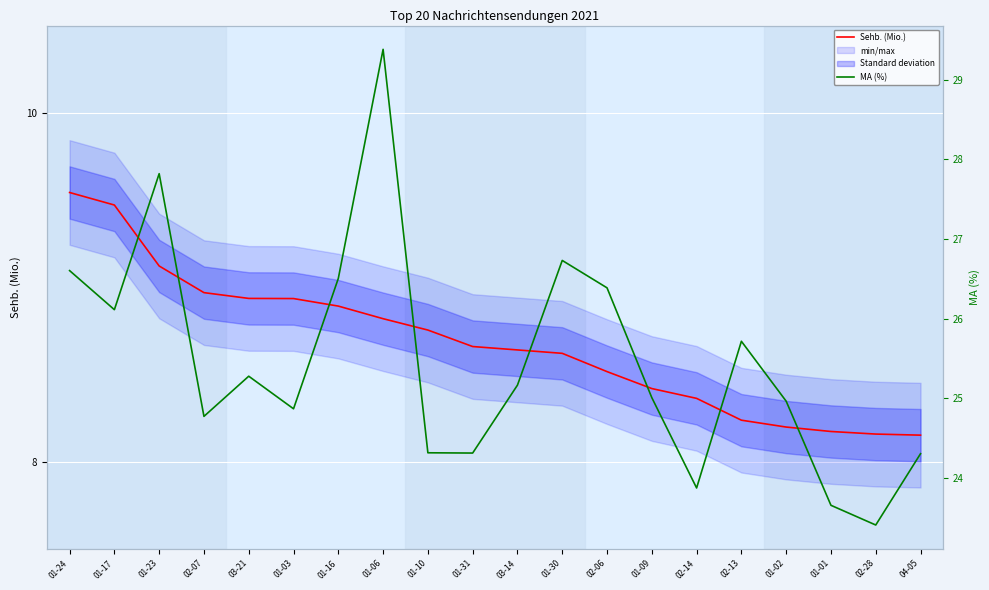

Does the chart display data point markers on the line(s)?

No